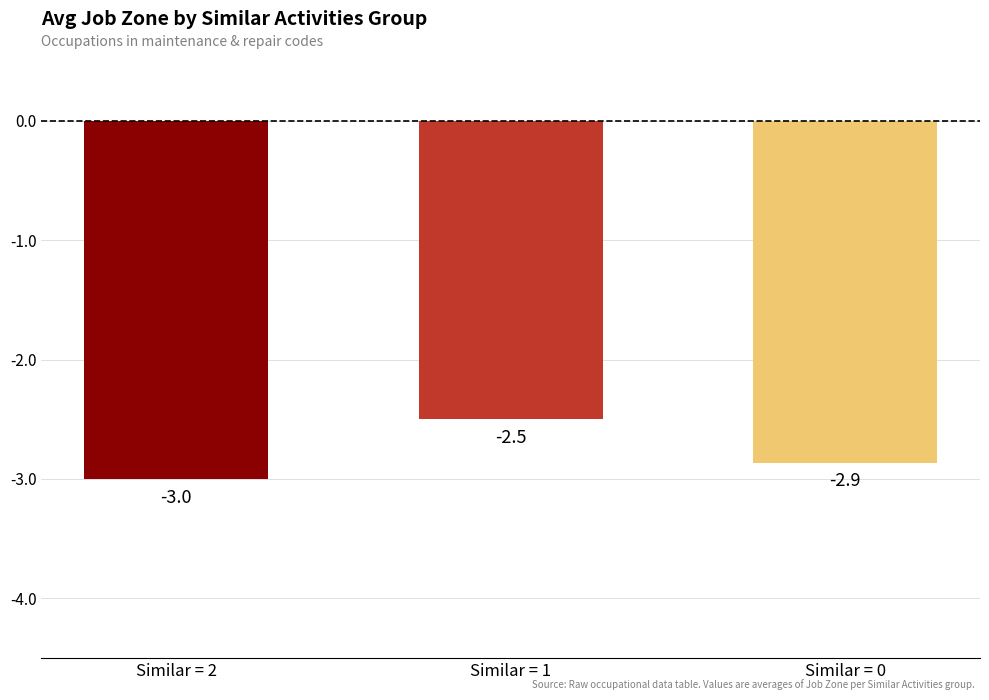

What is the change in value from Similar = 2 to Similar = 1?

+0.5